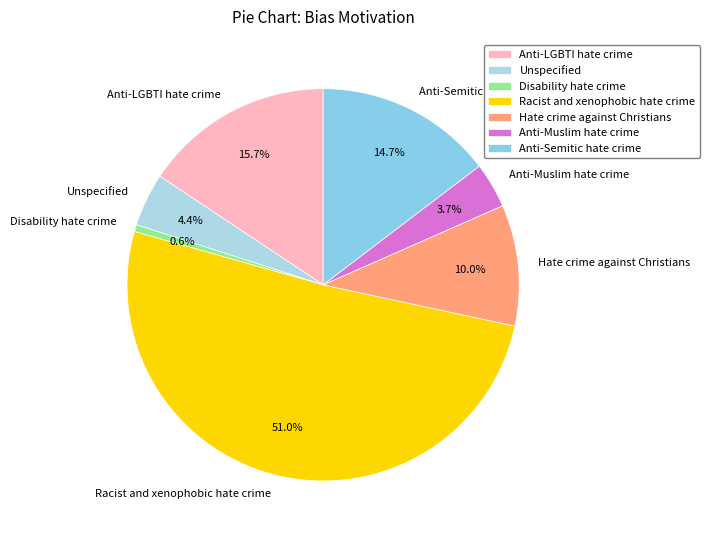

Does Anti-Muslim hate crime account for over 50% of the chart?

No